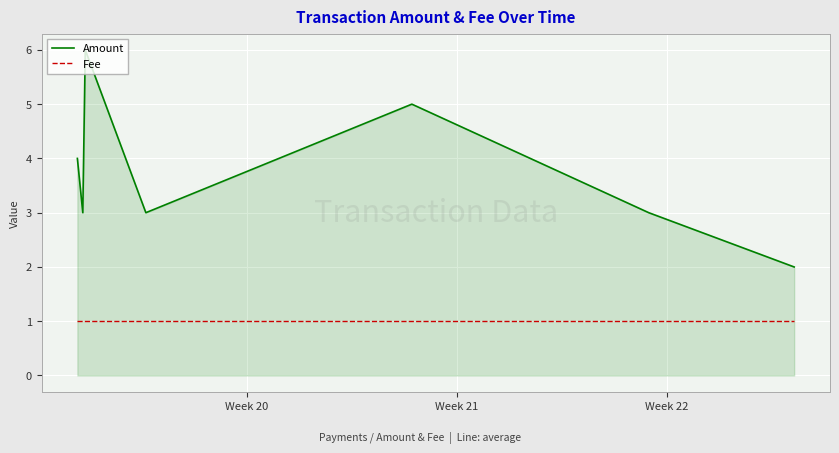

Is it true that Fee equals 1 at Week 21?

False